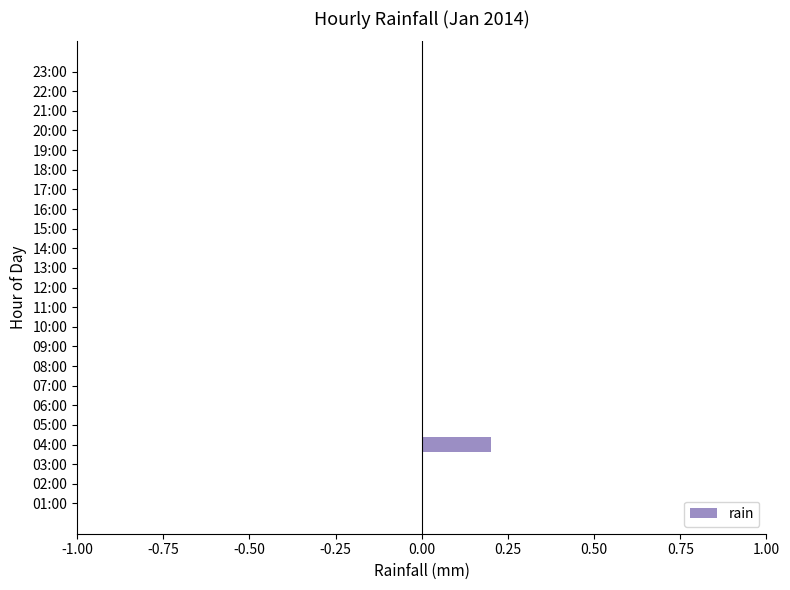

Are the bars horizontal?

Yes